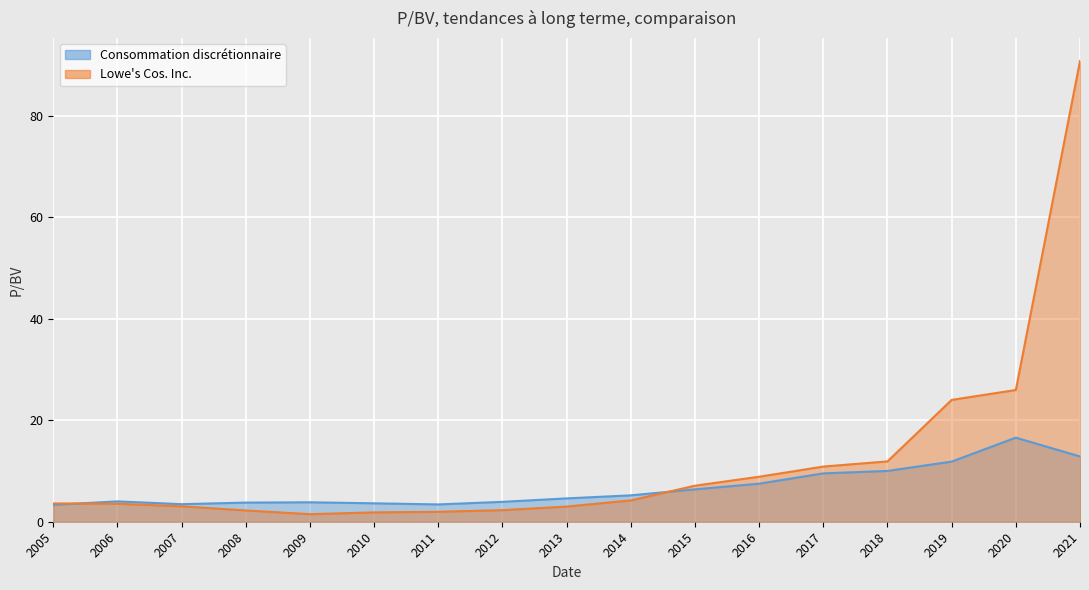

Between 2006 and 2017, which series saw the biggest shift?

Lowe's Cos. Inc.